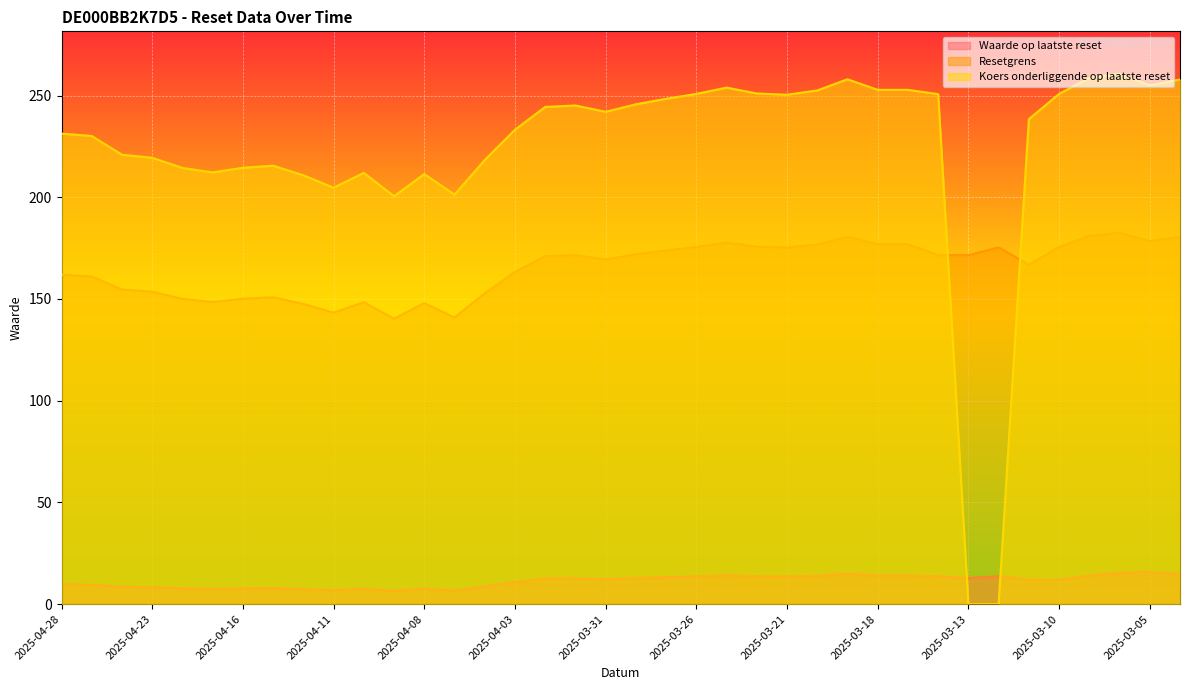

What is the difference between the maximum and minimum values in the Resetgrens series?

42.1